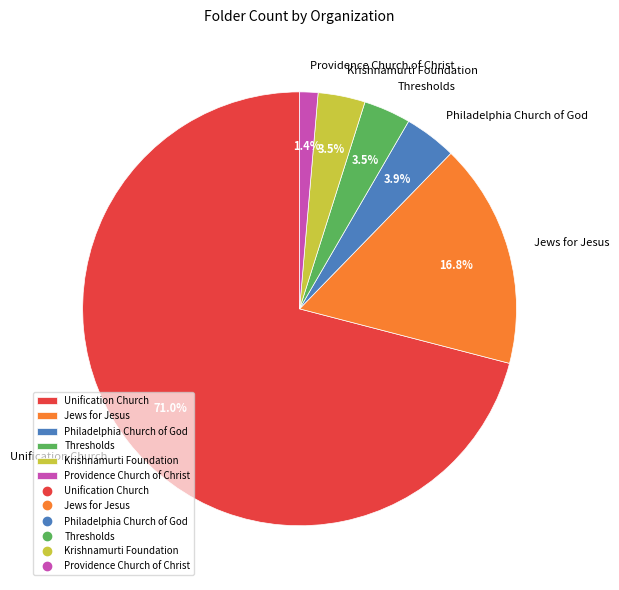

How many slices are in this pie chart?

6